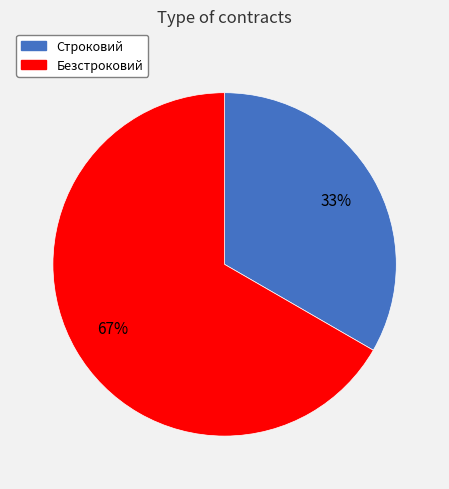

To the nearest percent, what percentage of the pie is Безстроковий?

67%